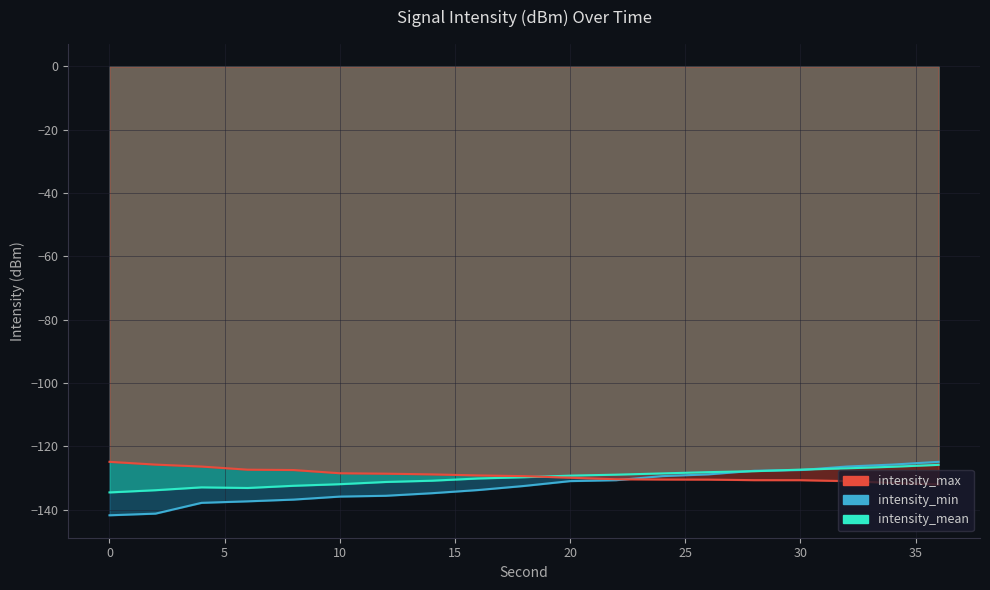

How many lines are shown in the chart?

3